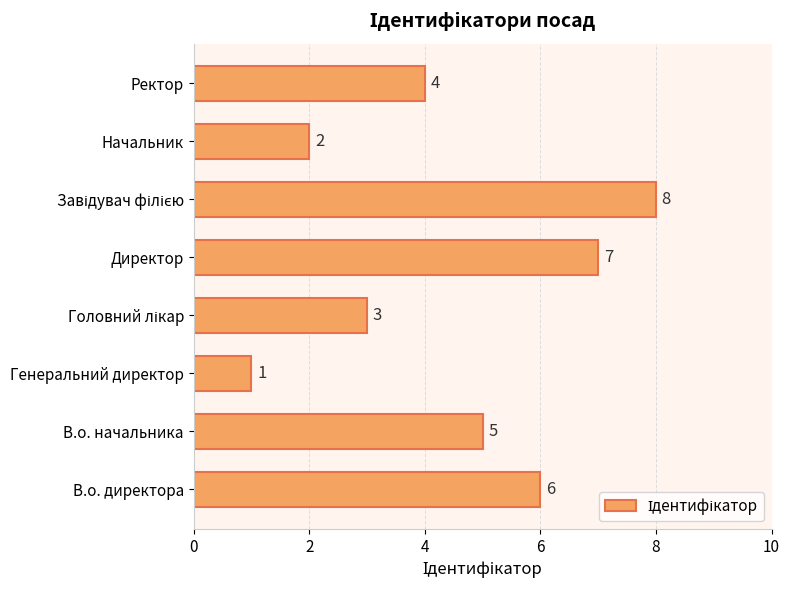

How many bars are there in total?

8